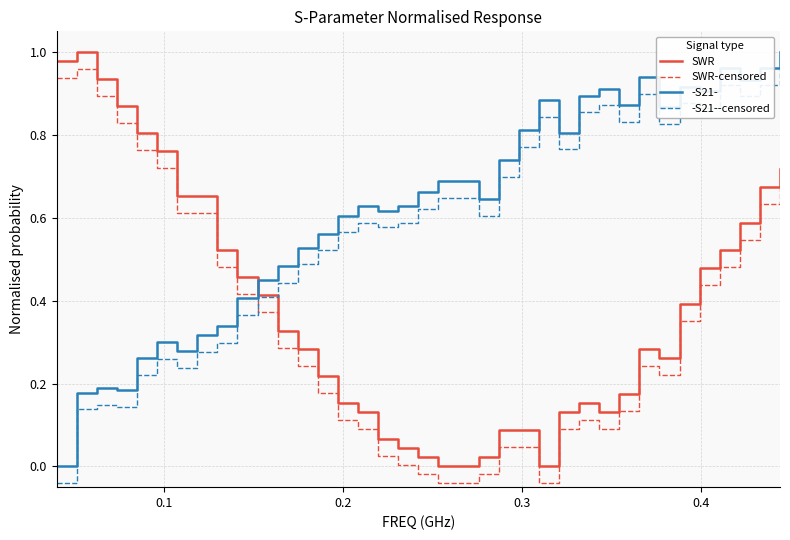

What are all the series names shown in the legend?

SWR, SWR-censored, -S21-, -S21--censored